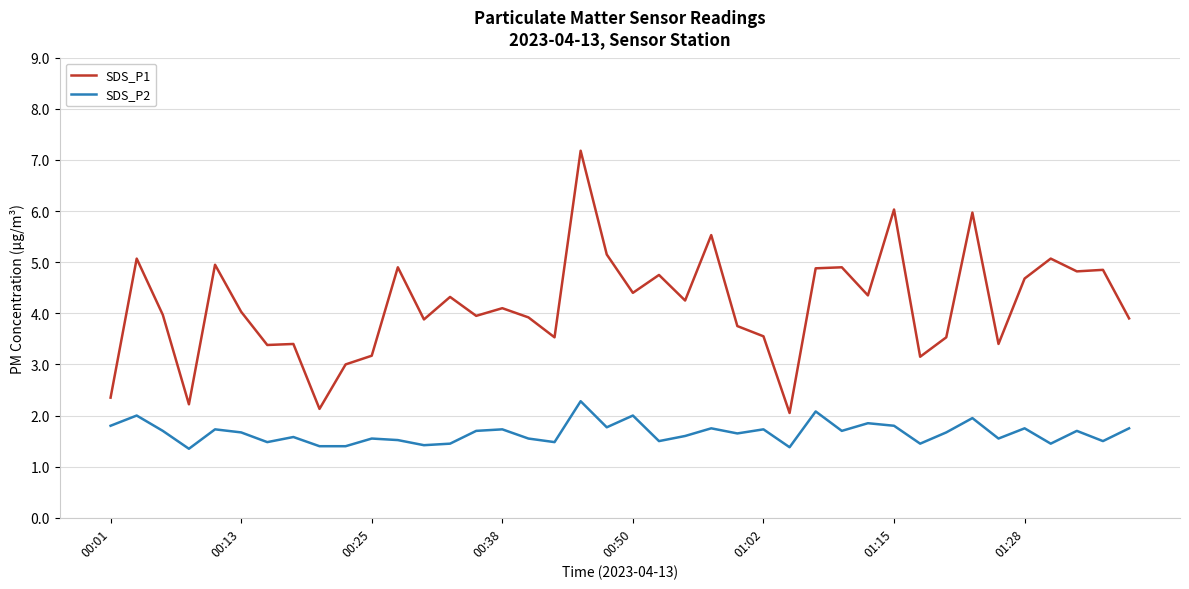

What is the greatest value displayed?

7.2